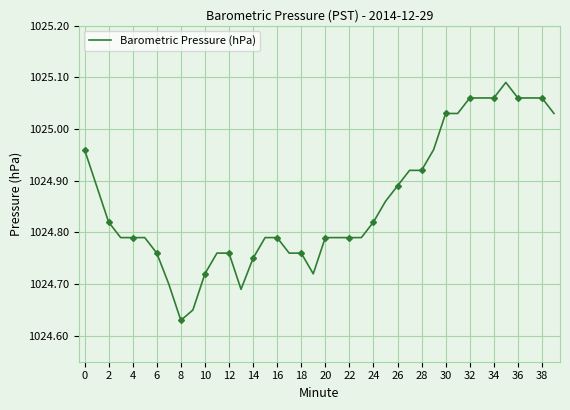

At which label is Barometric Pressure (hPa) closest to 1024?

8